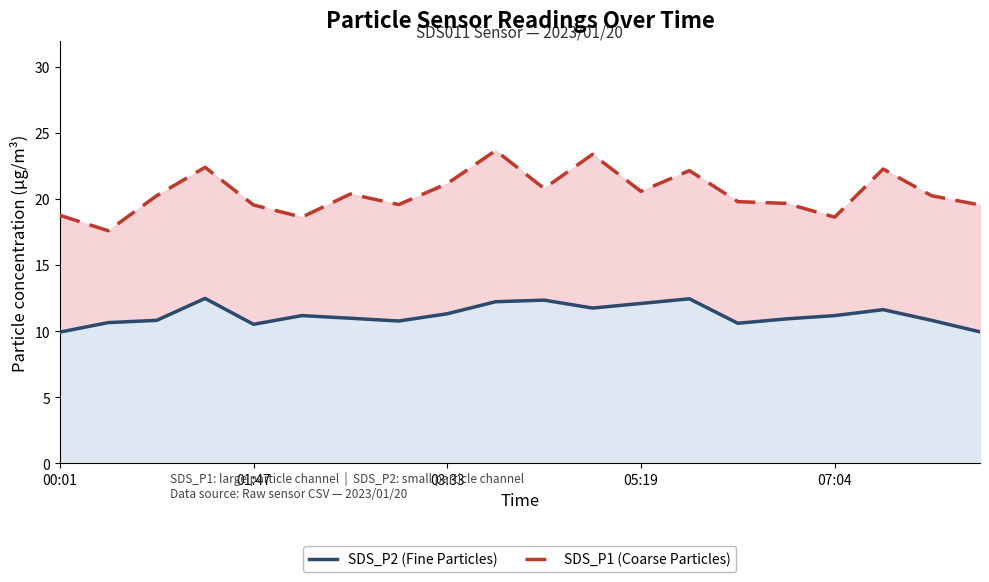

Which category has the lowest value across all series?

00:01